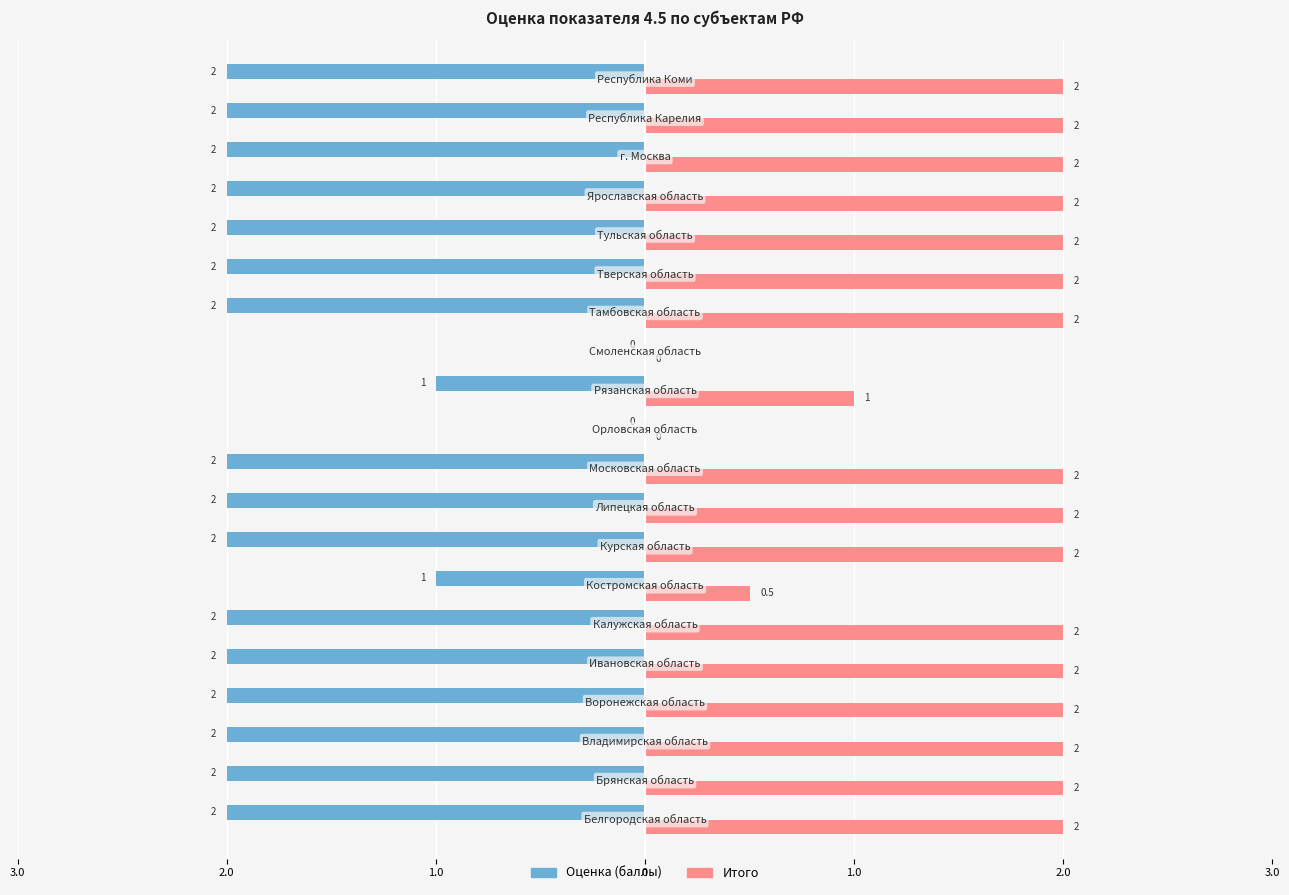

What is the difference between the maximum and second lowest values in the Оценка (баллы) series?

2.0